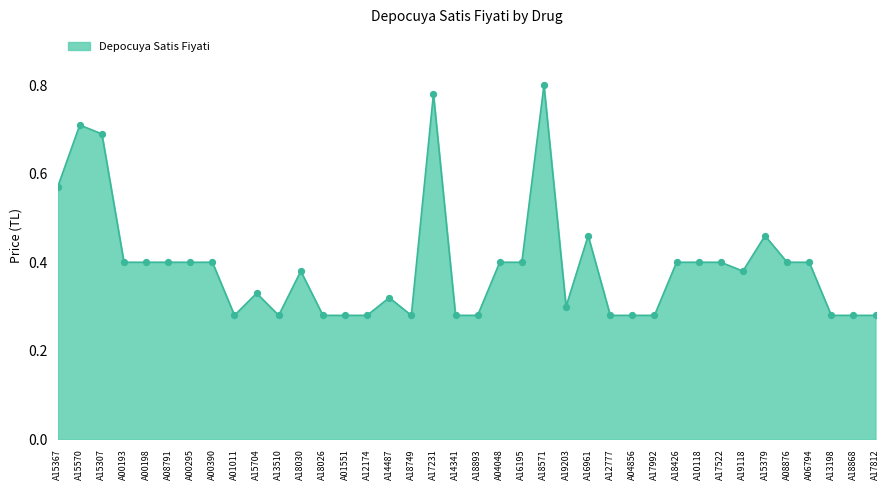

Between A18868 and A00193, which is larger?

A00193